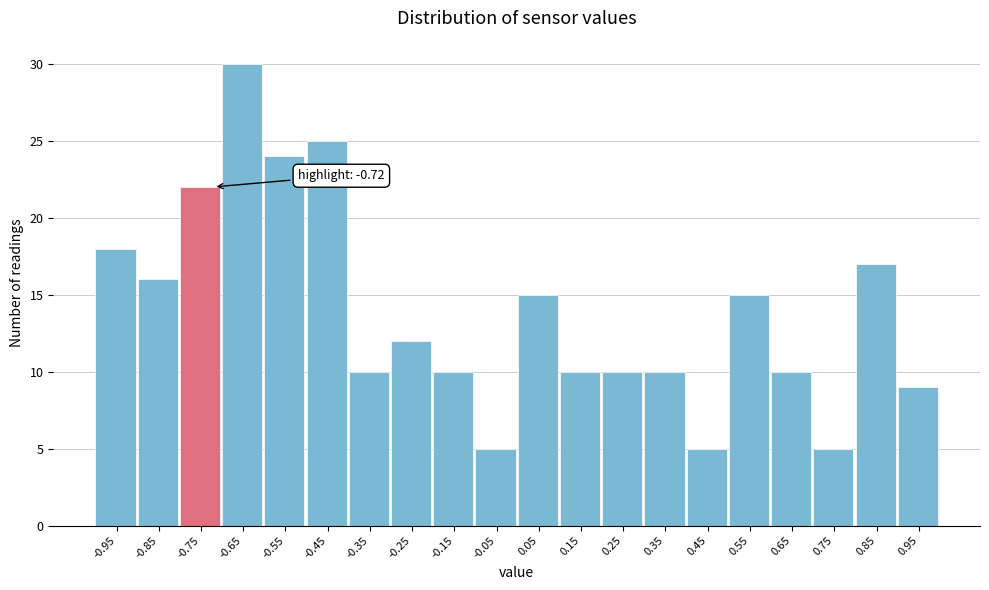

Which range on the x-axis has the tallest bar?

-0.7 to -0.6